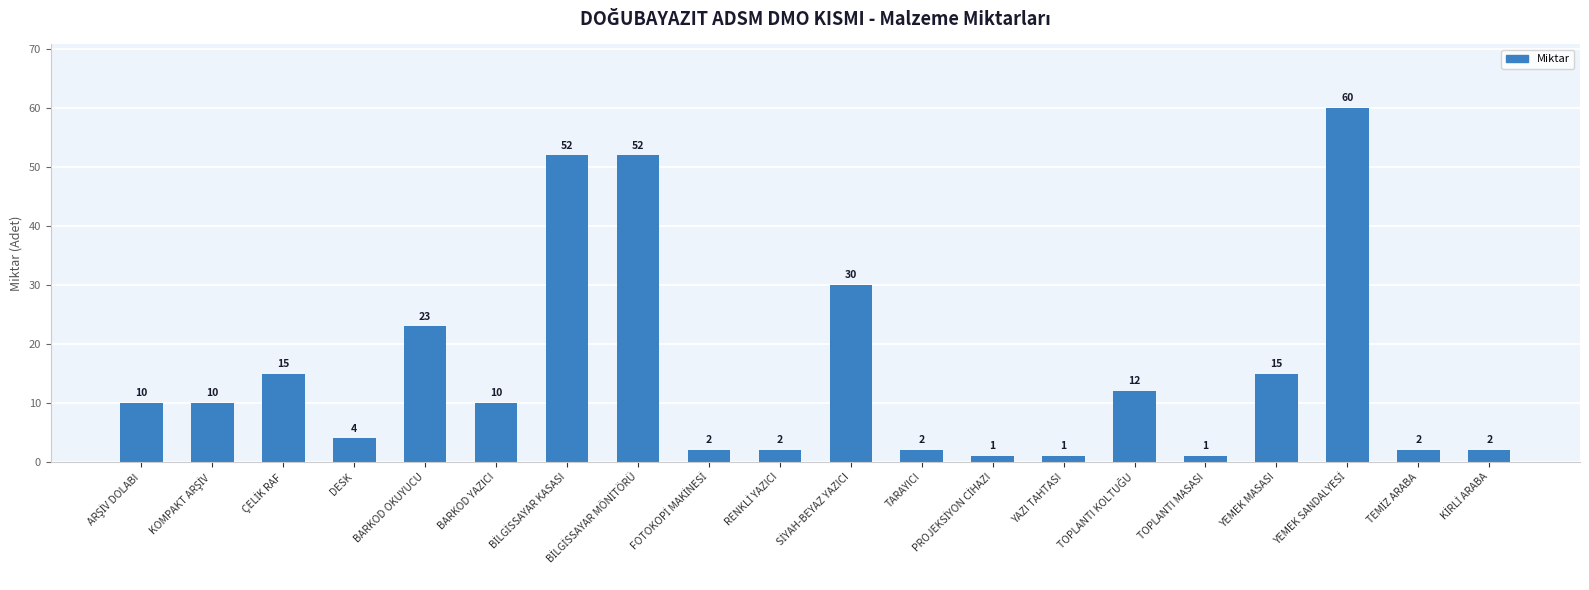

What is the maximum value shown in the chart?

60